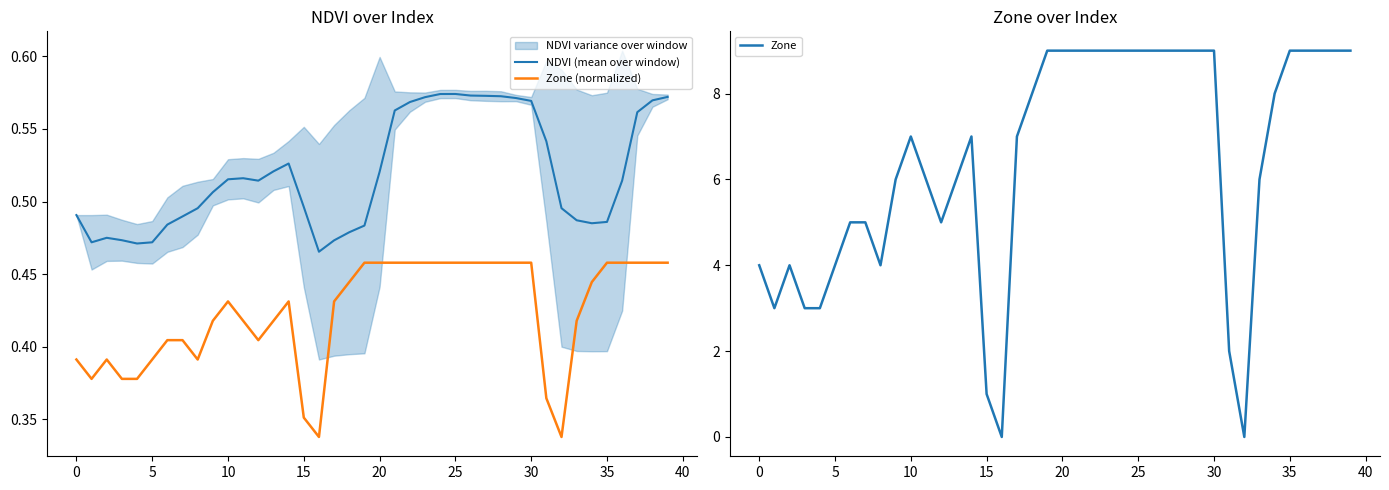

At which label is NDVI (mean over window) closest to 0?

16